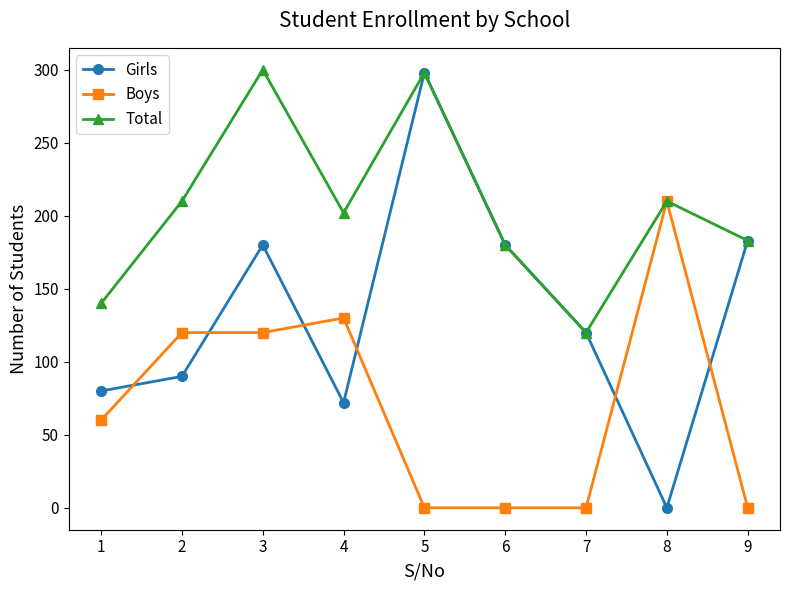

Rank the series by their average value, from highest to lowest.

Total, Girls, Boys